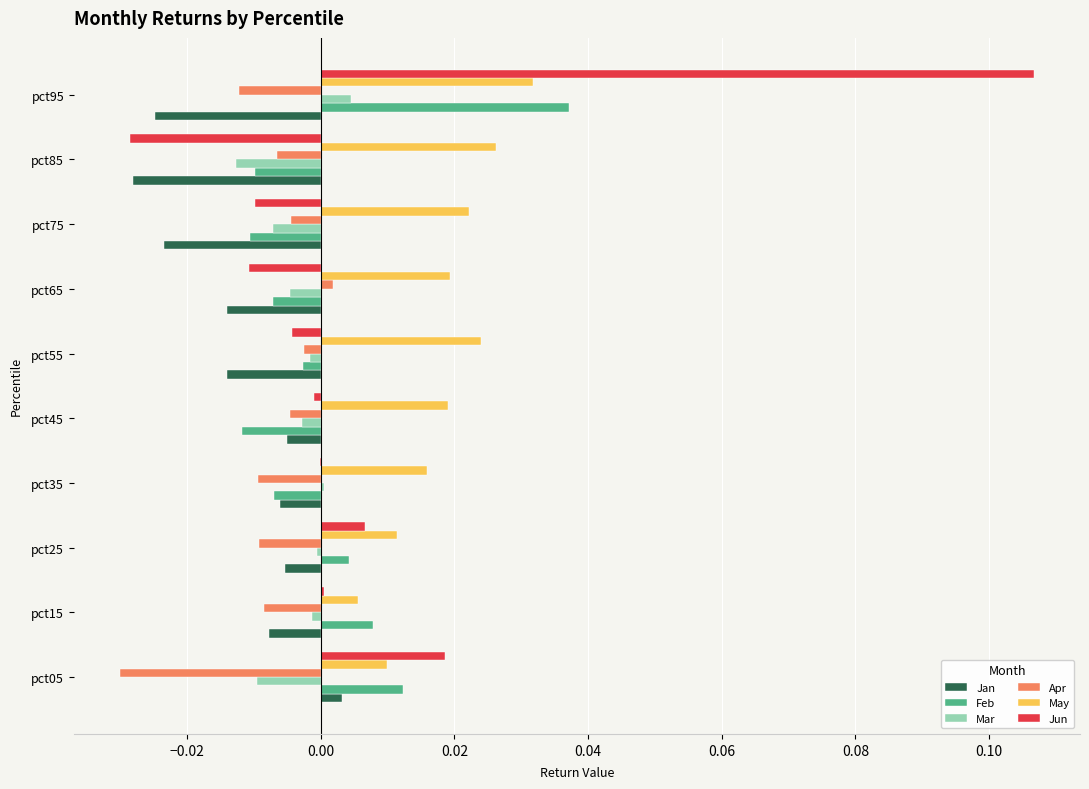

True or false: Feb has a value of 0.1 at pct95.

False